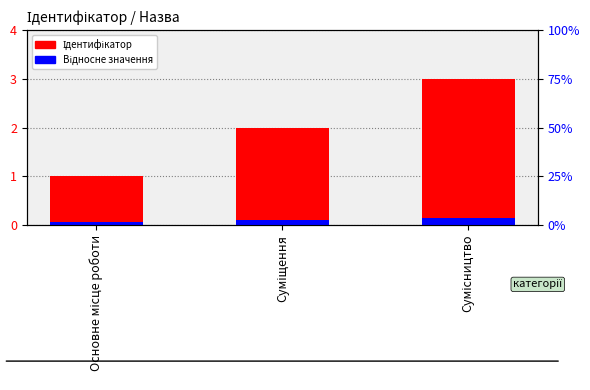

What is the difference between the Відносне значення values at Сумісництво and Суміщення?

0.1